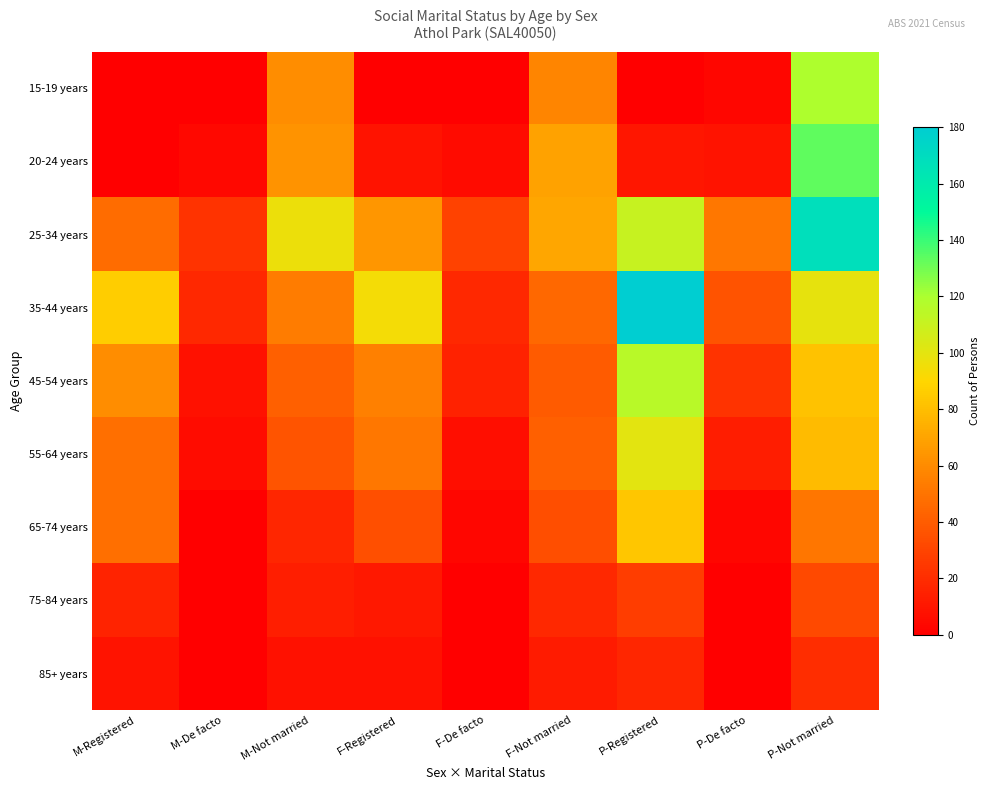

Reading right to left, transcribe all the data shown in this chart.

15-19 years: P-Not married=119	P-De facto=3	P-Registered=0	F-Not married=57	F-De facto=0	F-Registered=0	M-Not married=61	M-De facto=0	M-Registered=0
20-24 years: P-Not married=133	P-De facto=9	P-Registered=10	F-Not married=69	F-De facto=5	F-Registered=9	M-Not married=63	M-De facto=4	M-Registered=0
25-34 years: P-Not married=168	P-De facto=52	P-Registered=111	F-Not married=71	F-De facto=29	F-Registered=64	M-Not married=97	M-De facto=23	M-Registered=47
35-44 years: P-Not married=99	P-De facto=36	P-Registered=180	F-Not married=45	F-De facto=18	F-Registered=94	M-Not married=54	M-De facto=18	M-Registered=86
45-54 years: P-Not married=82	P-De facto=23	P-Registered=116	F-Not married=40	F-De facto=15	F-Registered=55	M-Not married=42	M-De facto=8	M-Registered=61
55-64 years: P-Not married=79	P-De facto=13	P-Registered=100	F-Not married=42	F-De facto=7	F-Registered=52	M-Not married=37	M-De facto=6	M-Registered=48
65-74 years: P-Not married=51	P-De facto=3	P-Registered=83	F-Not married=34	F-De facto=3	F-Registered=35	M-Not married=17	M-De facto=0	M-Registered=48
75-84 years: P-Not married=32	P-De facto=0	P-Registered=27	F-Not married=18	F-De facto=0	F-Registered=11	M-Not married=14	M-De facto=0	M-Registered=16
85+ years: P-Not married=20	P-De facto=0	P-Registered=17	F-Not married=12	F-De facto=0	F-Registered=8	M-Not married=8	M-De facto=0	M-Registered=9